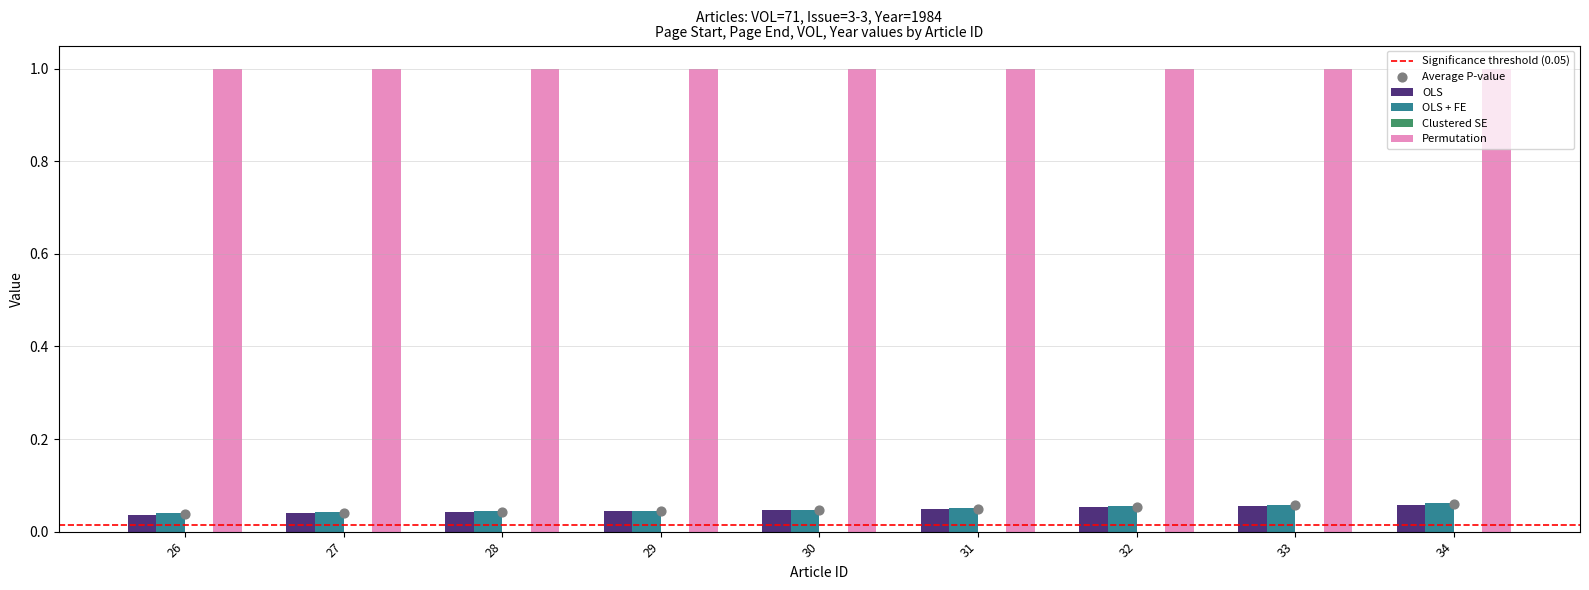

Which series has the largest total across all categories?

OLS + FE